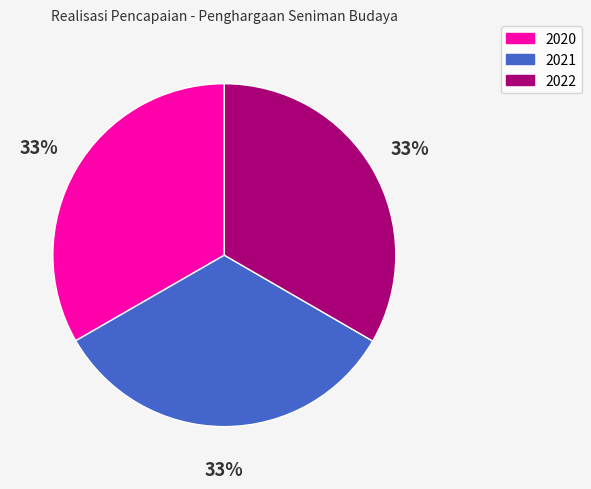

Does 2021 represent more than half of the total?

No